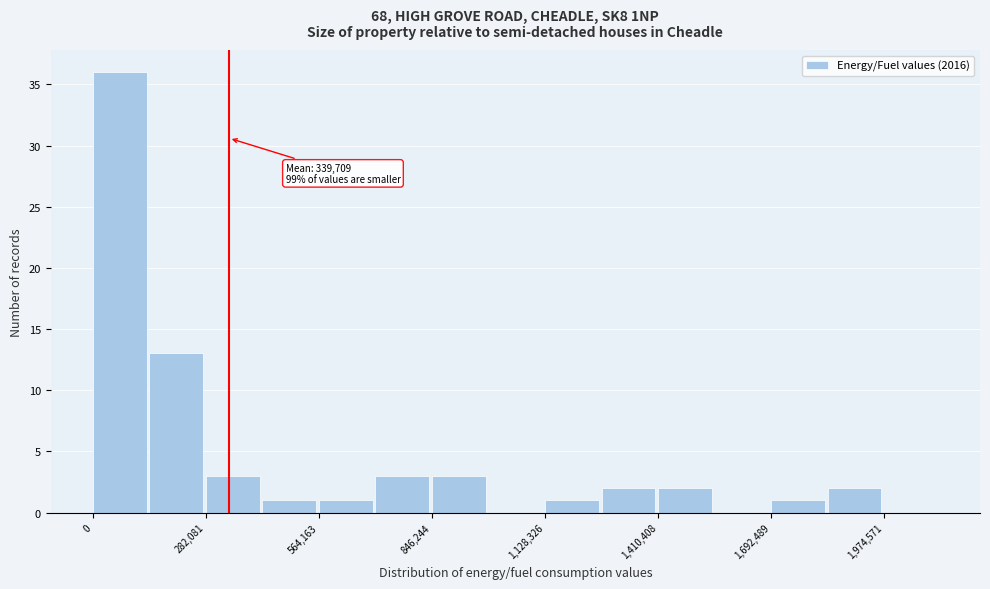

Read against the x-axis, roughly where is the centre of the tallest bar?

50000